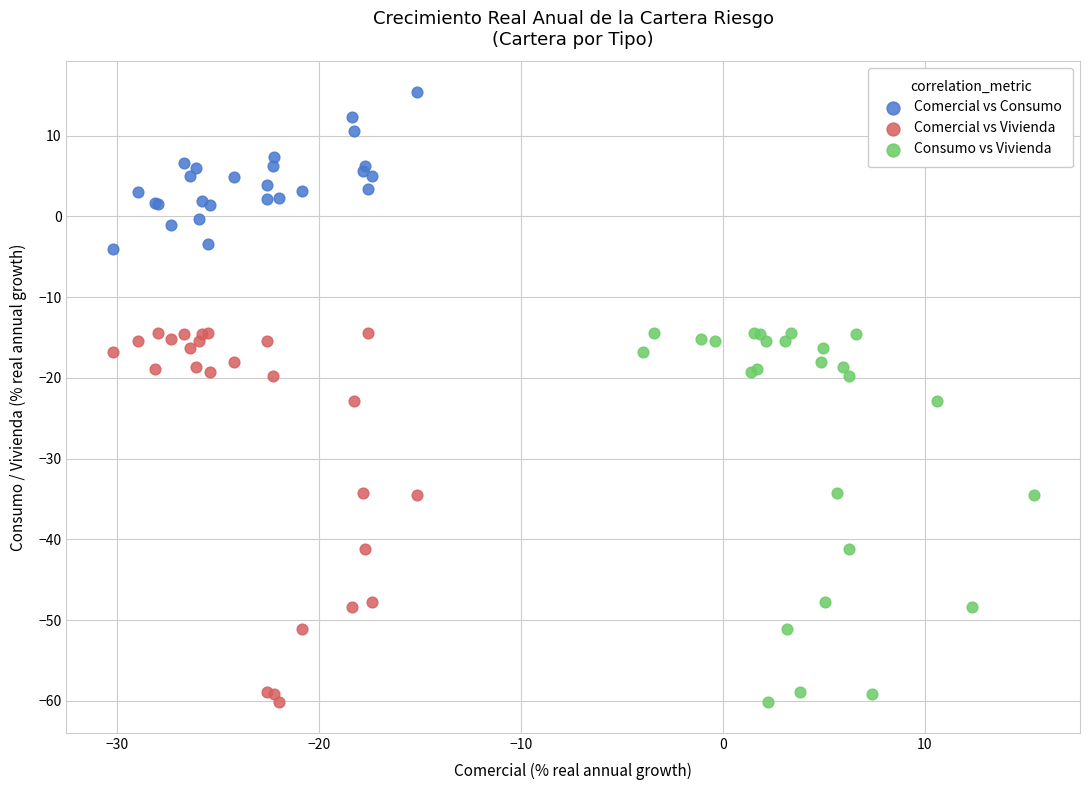

Which series reaches the maximum Y coordinate?

Comercial vs Consumo